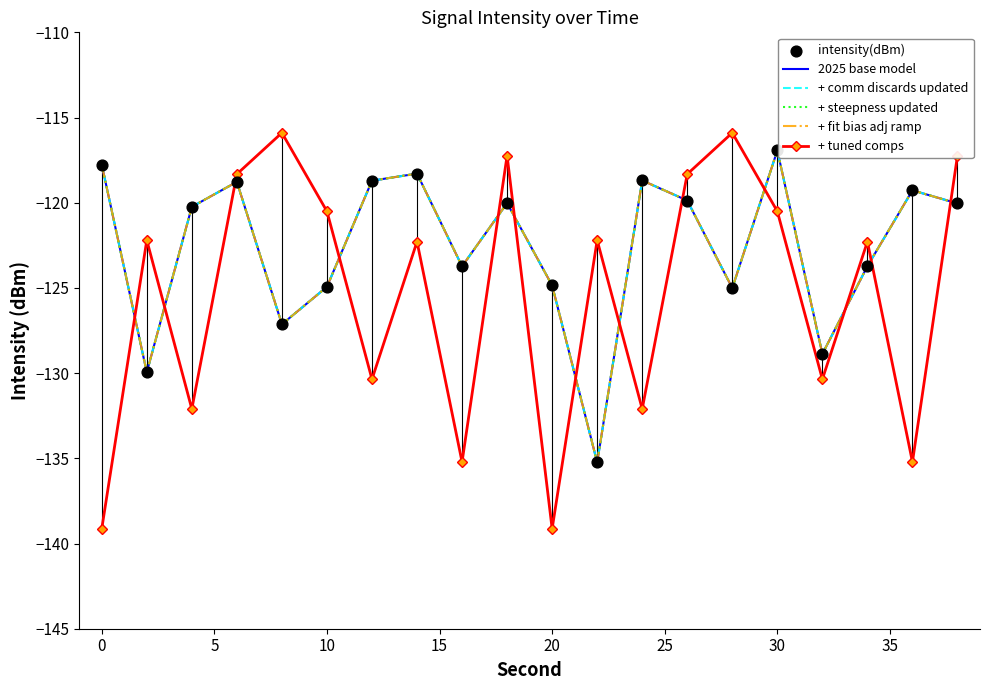

At how many categories does at least one series exceed -128?

19